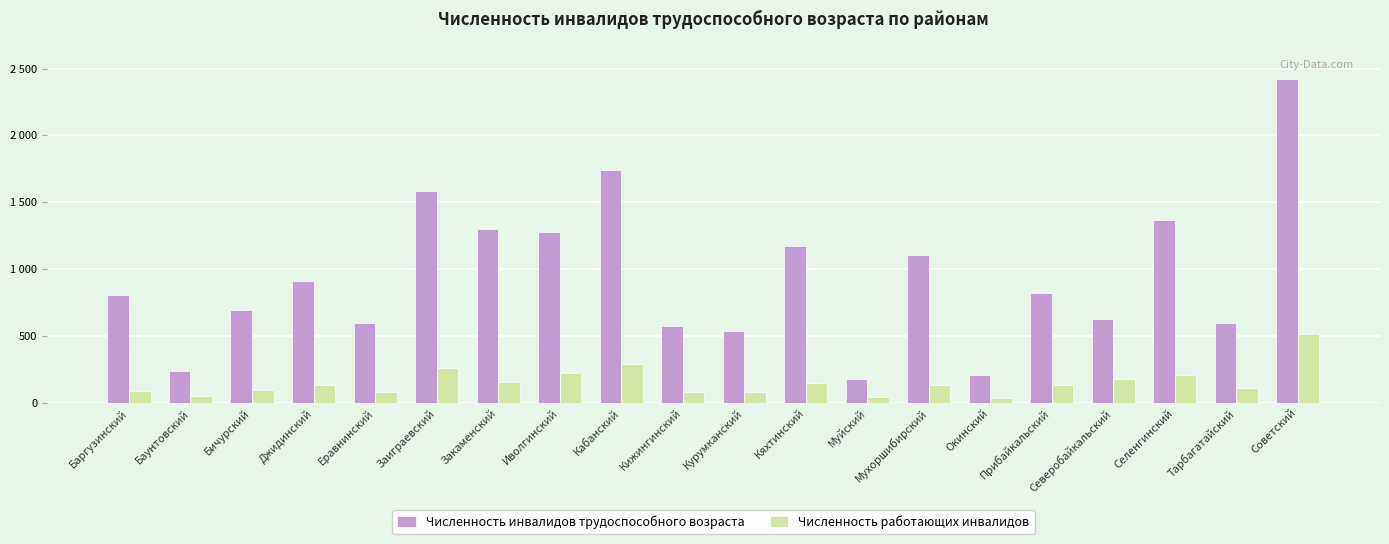

Which has a higher value, Окинский or Кяхтинский?

Кяхтинский